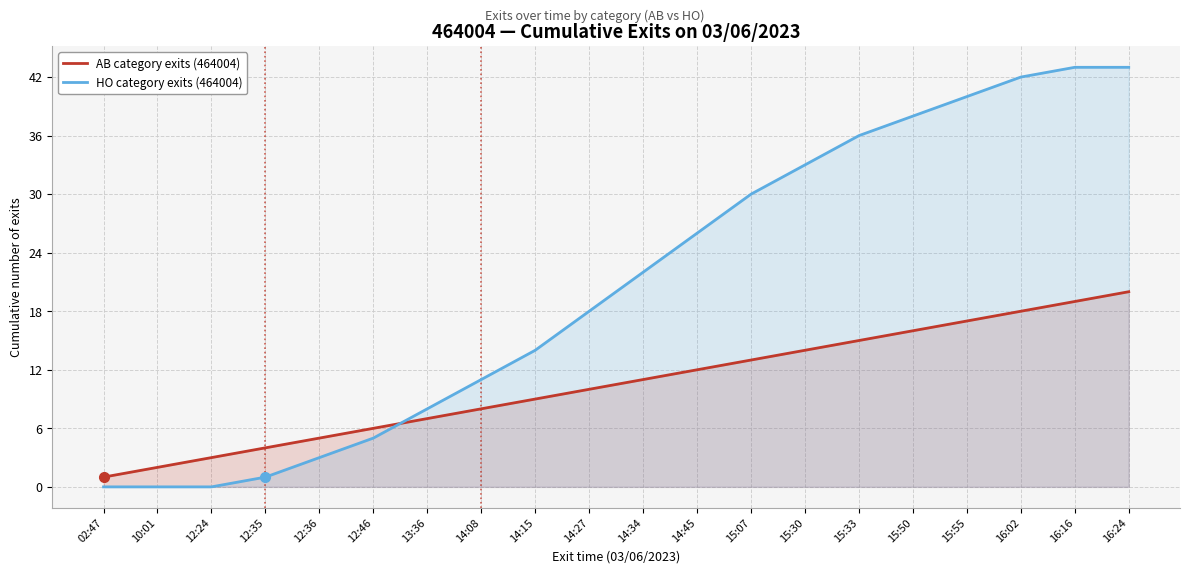

What position from the left is 16:24?

20